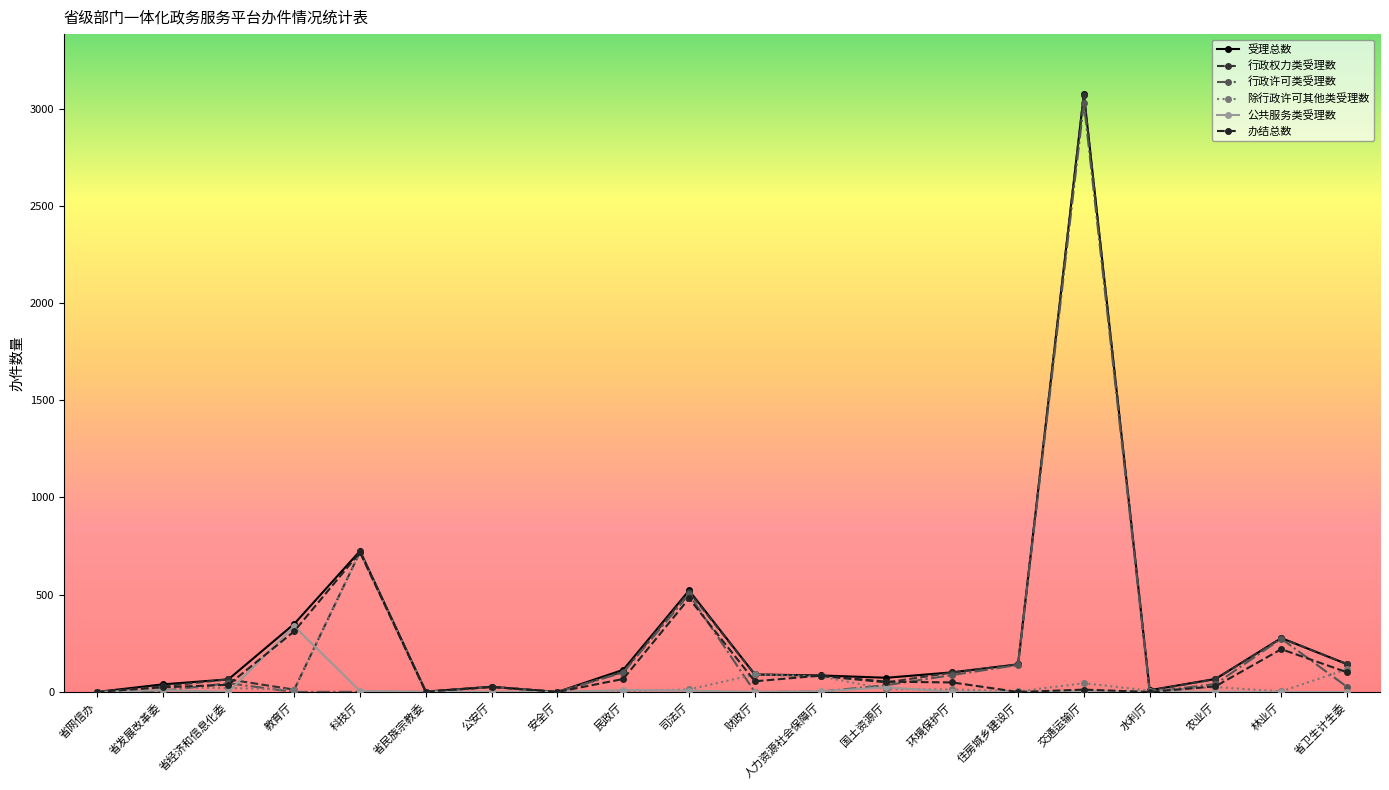

The 公共服务类受理数 series shows 1 at 农业厅. True or false?

False